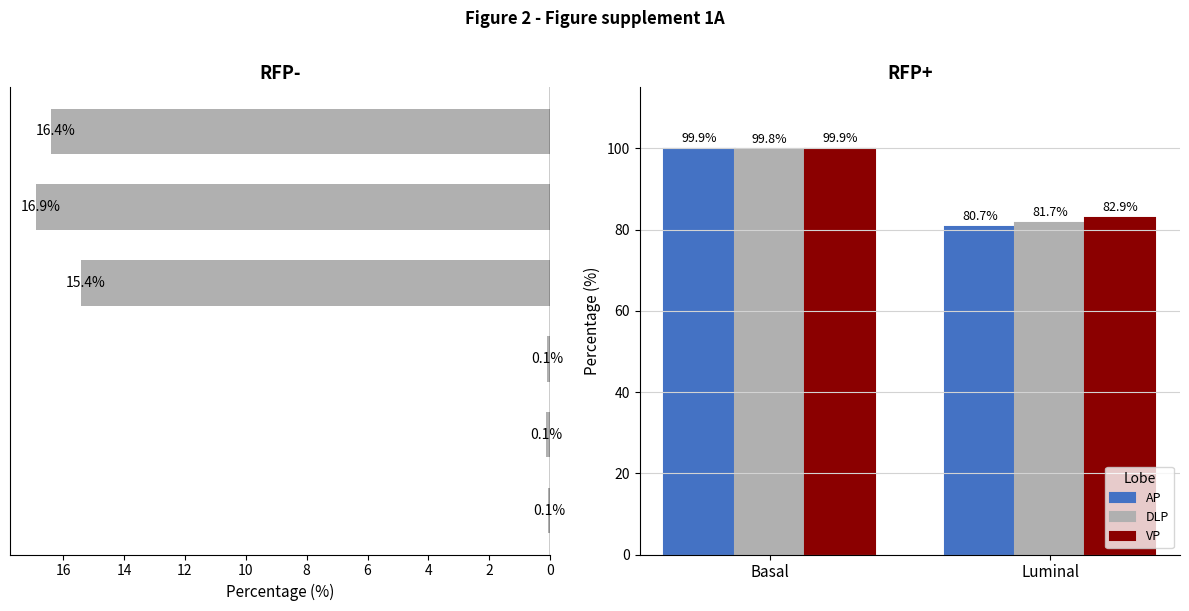

What is the maximum value shown in the chart?

99.9